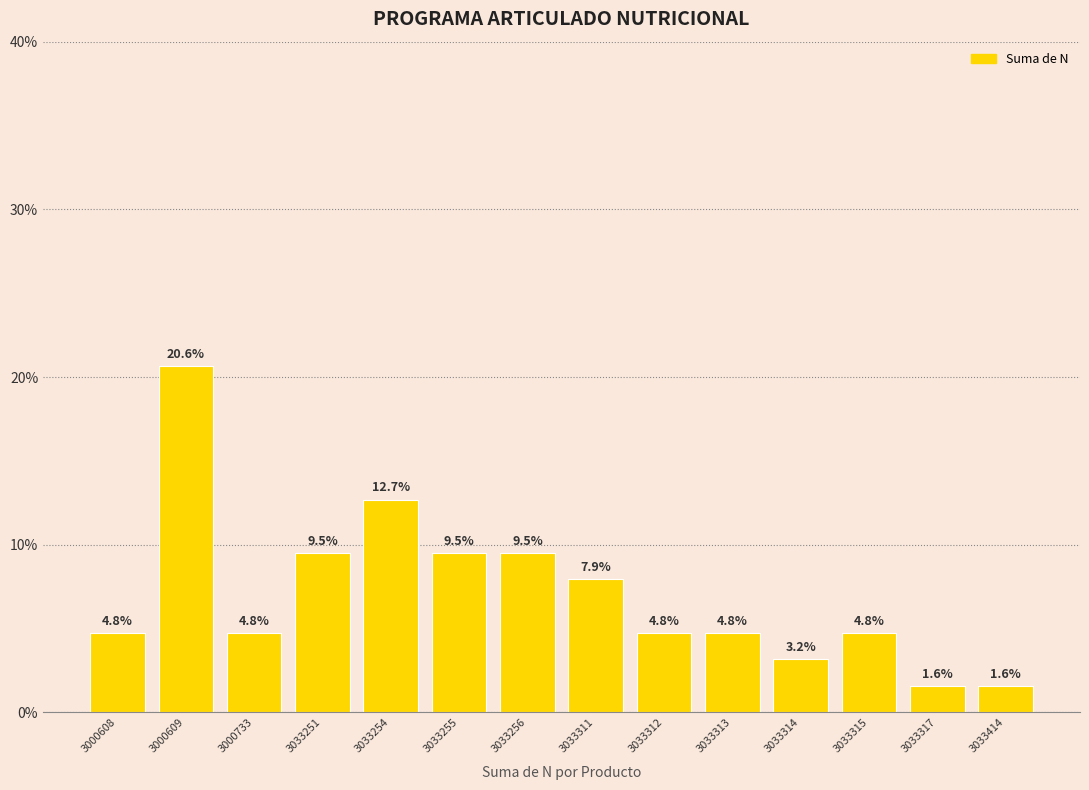

What is the change in value from 3033256 to 3033314?

-6.3